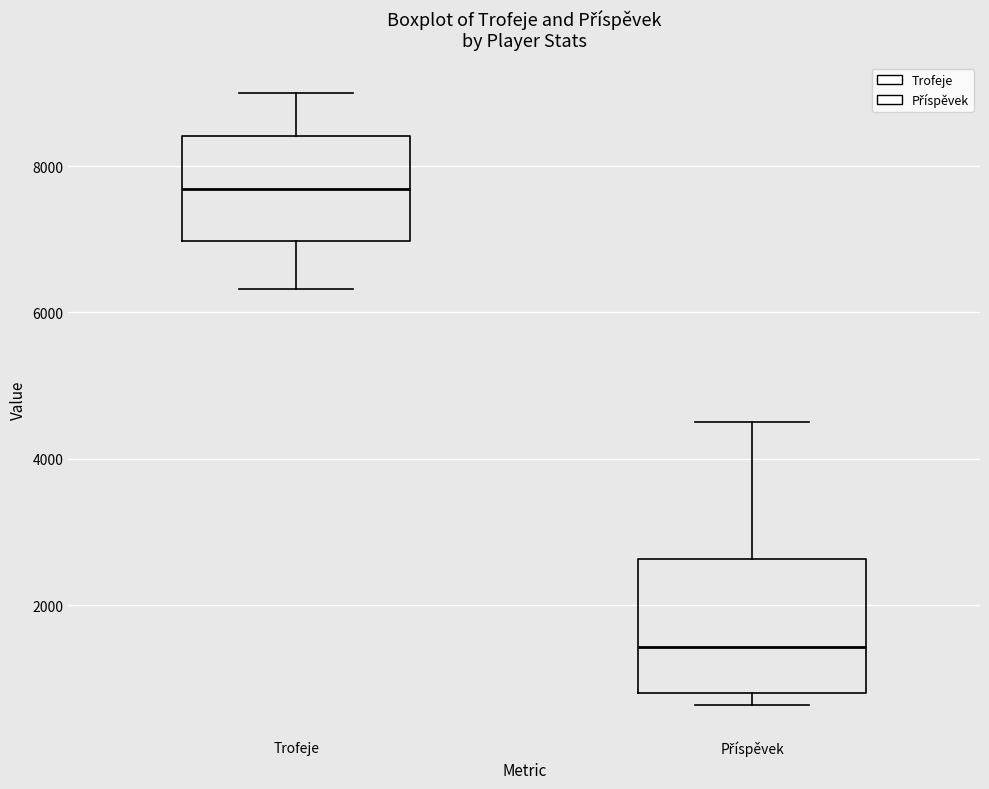

Which box is the tallest, from its lower edge to its upper edge?

Příspěvek